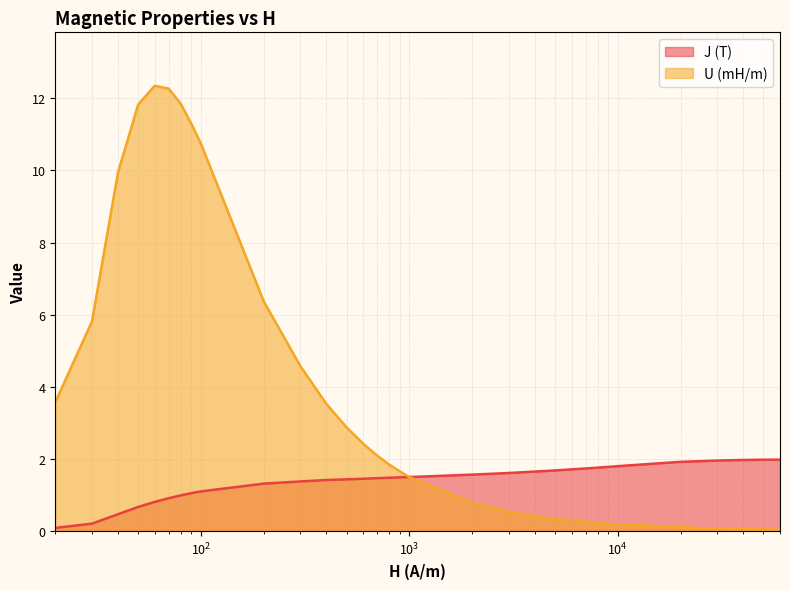

What value does the U (mH/m) series have at 60?

12.3